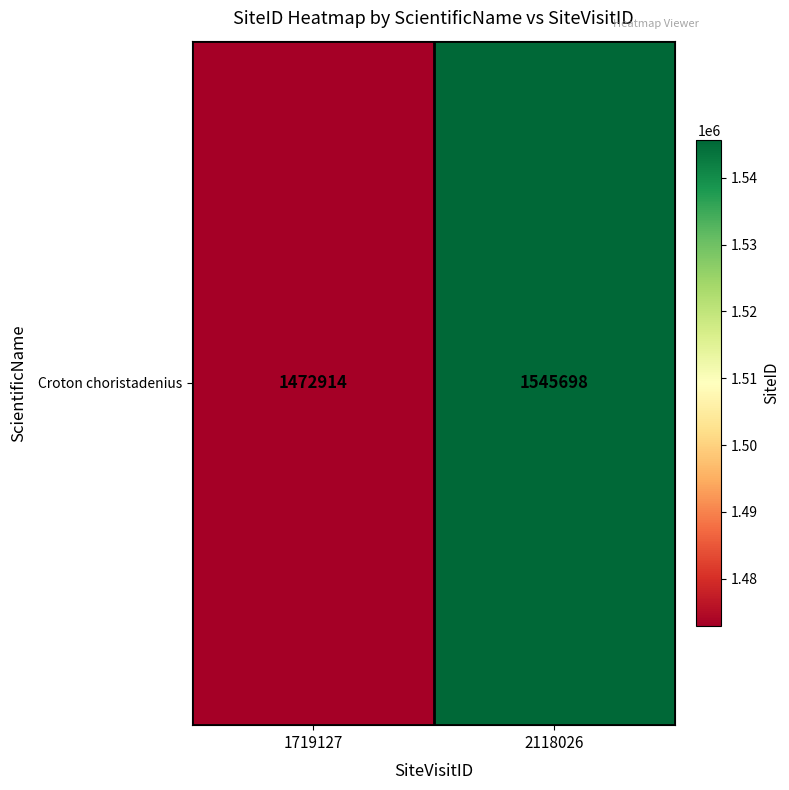

Which label corresponds to the largest value in the chart?

2118026